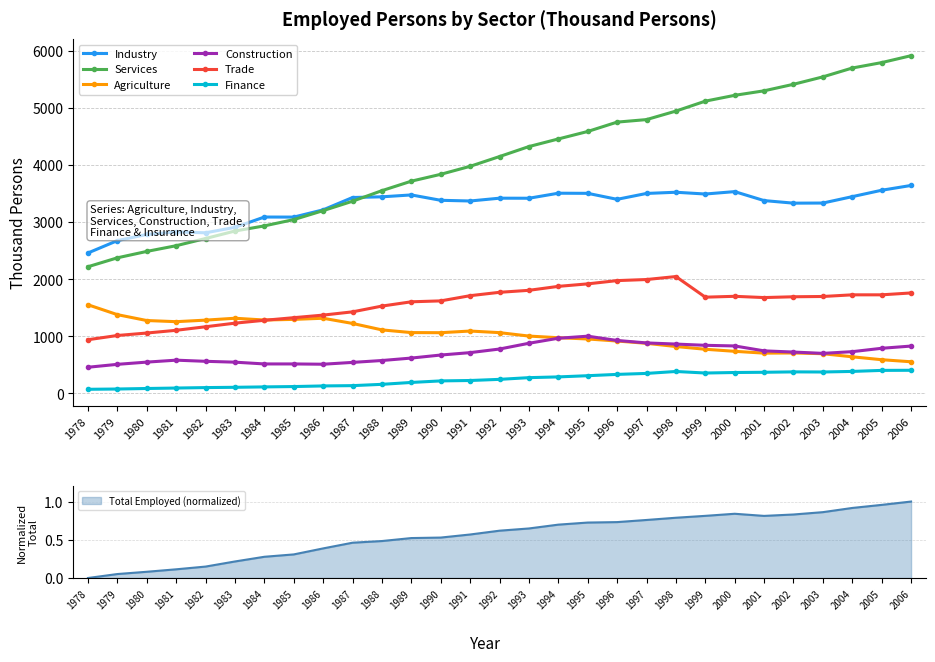

What is the difference between the maximum and minimum values in the Industry series?

1182